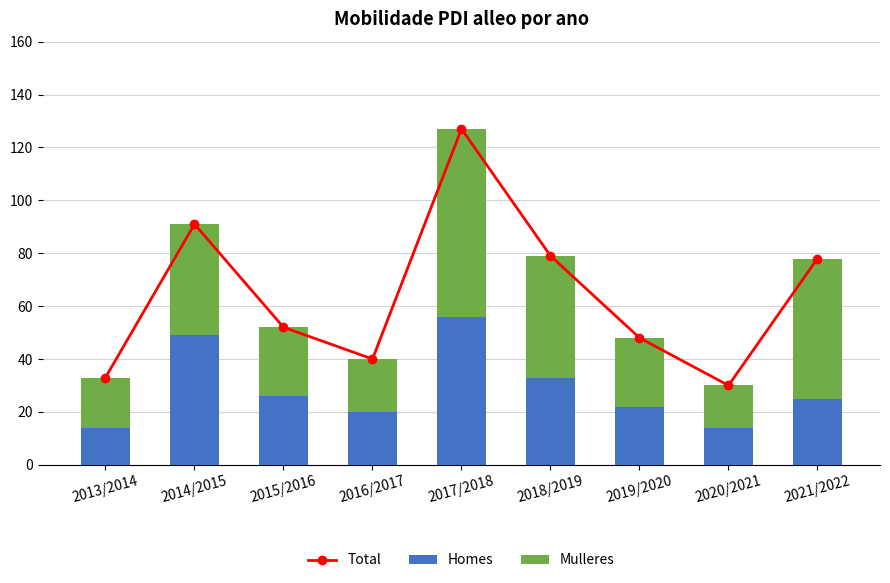

Which series has the largest total across all categories?

Total